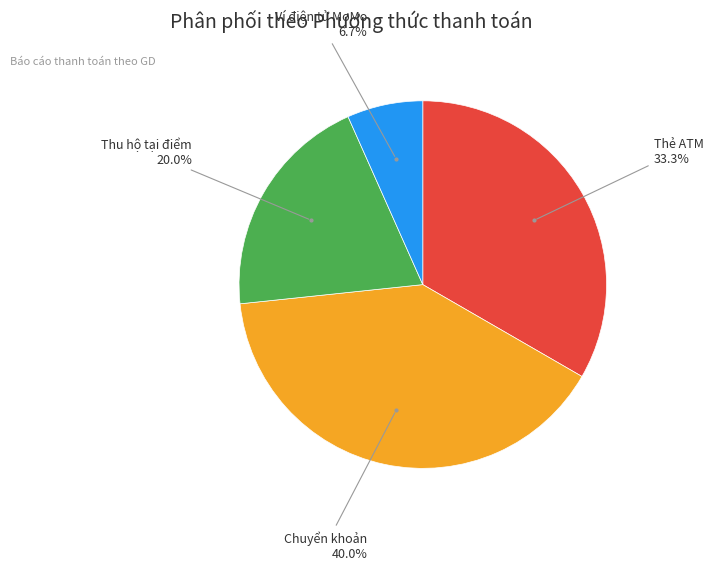

Is there a majority slice in this chart?

No